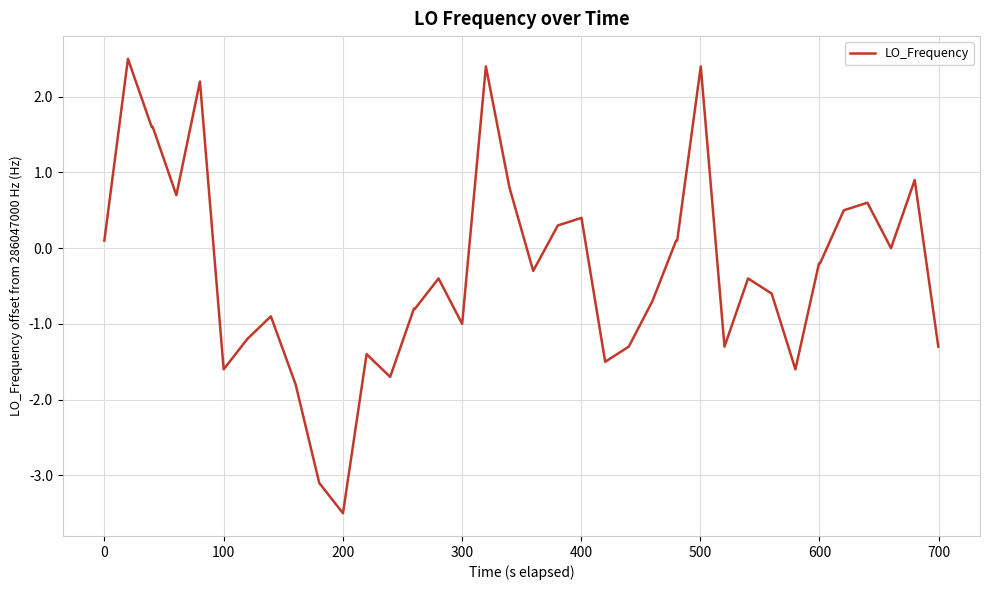

What is the minimum value shown in the chart?

-3.5